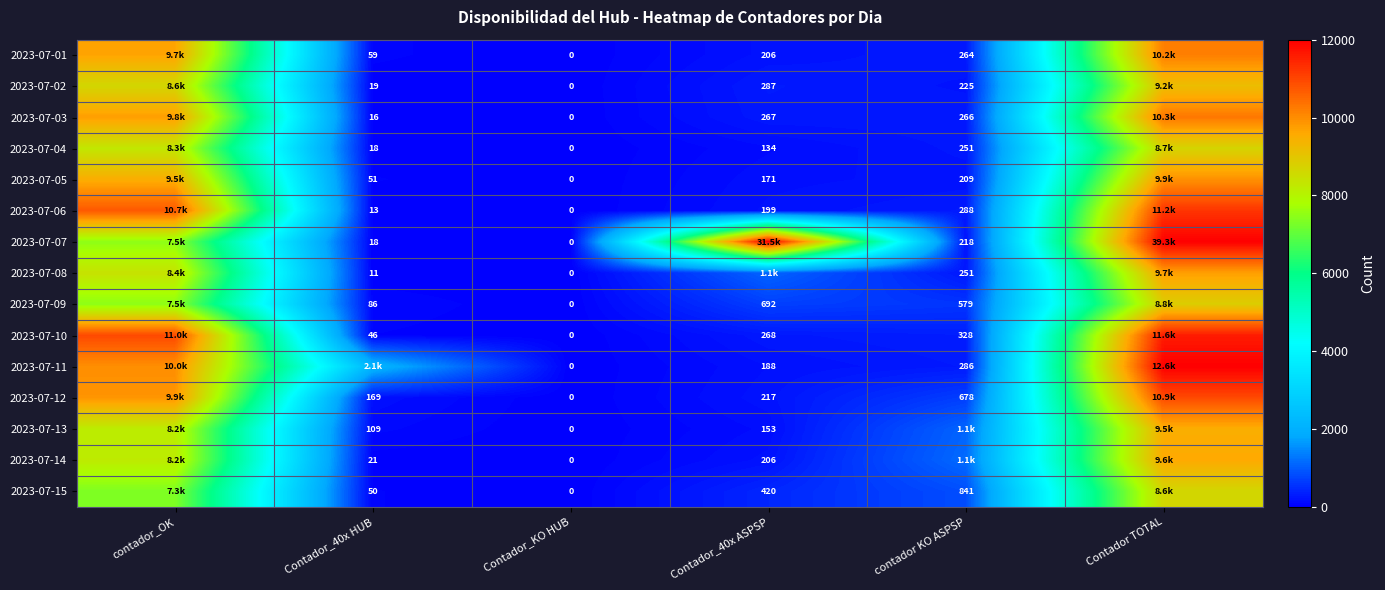

What is the sum of the 2023-07-03 values at Contador_KO HUB and Contador_40x HUB?

16